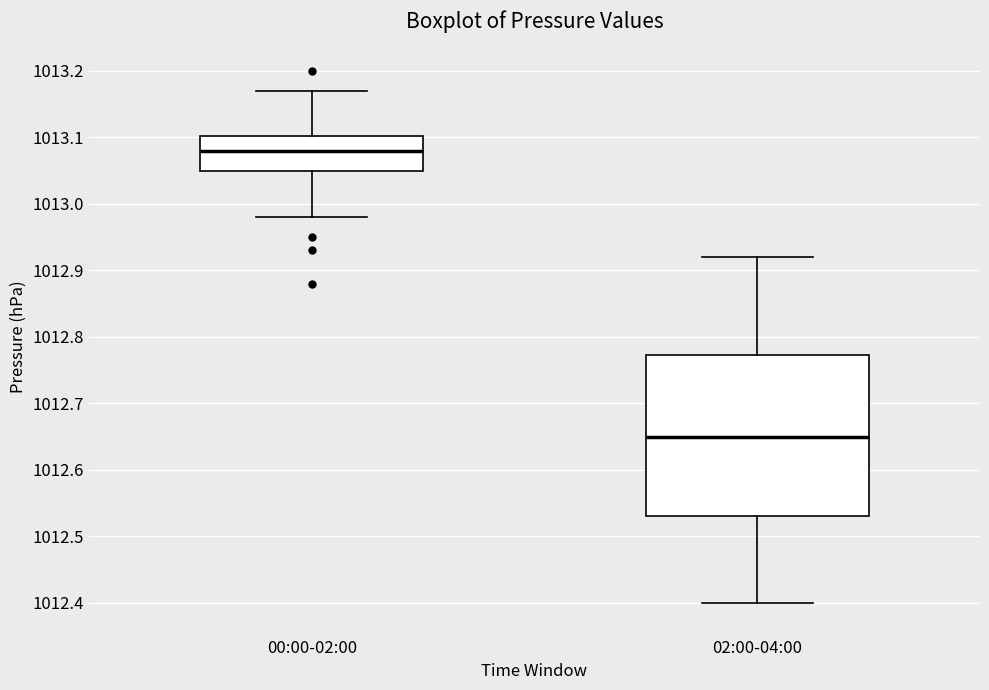

Reading left to right, transcribe this box plot: for each box, give where its median line is, the range the box spans, and where its two whiskers end, as read against the y-axis. The values are not printed on the chart, so give them approximately, as read against the axis.

00:00-02:00: median 1013.08, box 1013.05 to 1013.10, whiskers 1012.98 to 1013.17
02:00-04:00: median 1012.65, box 1012.53 to 1012.77, whiskers 1012.40 to 1012.92